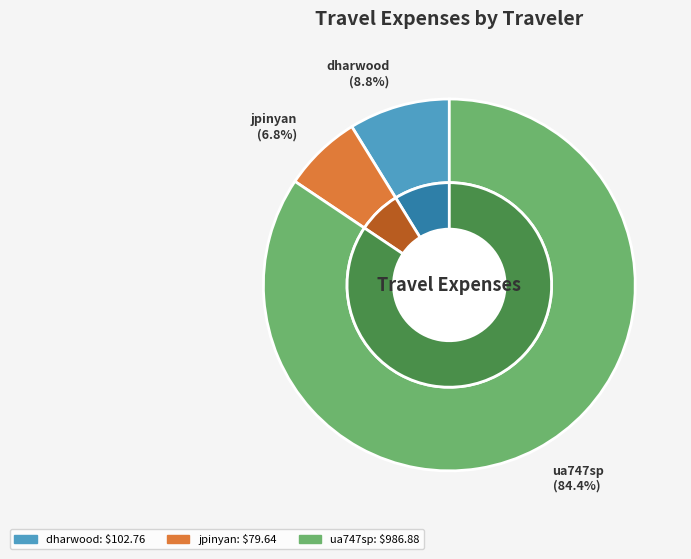

Which slice is the largest?

ua747sp